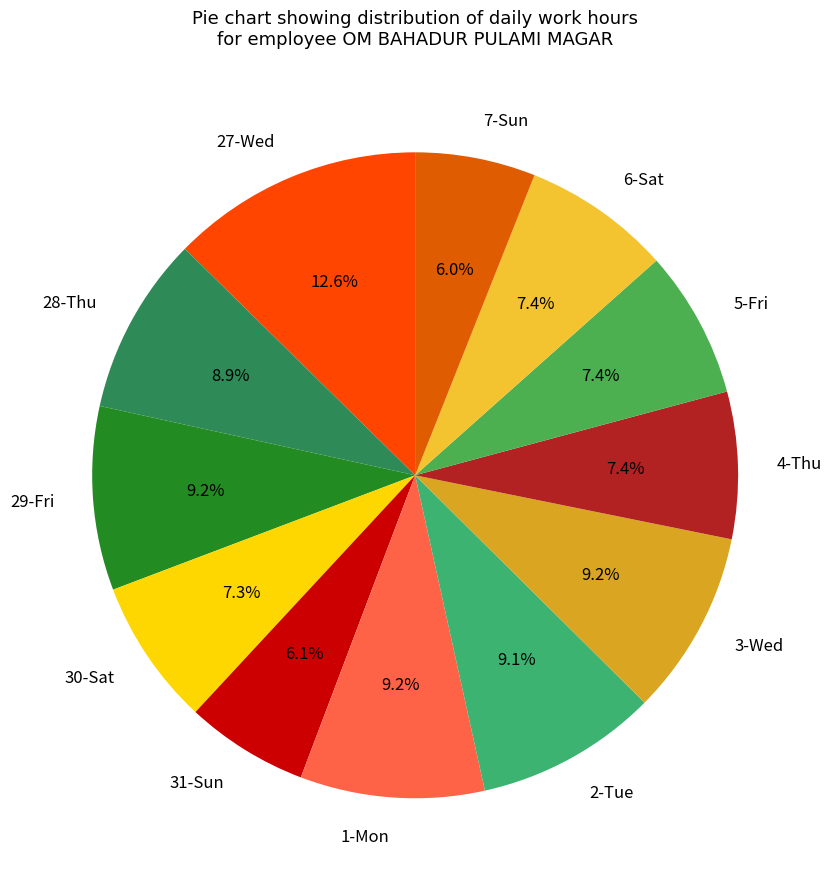

To the nearest percent, what is the average slice percentage?

8%